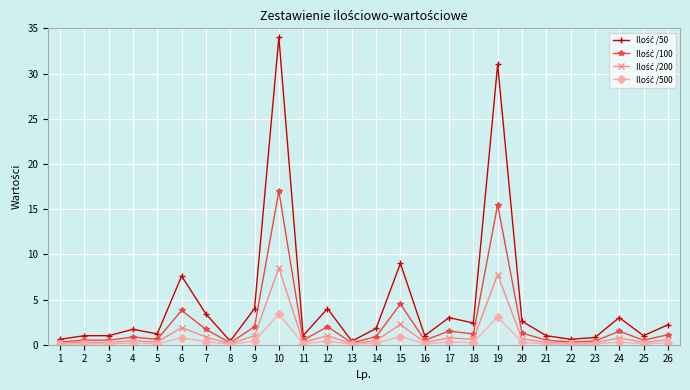

True or false: Ilość /100 has a value of 1.3 at 20.

True